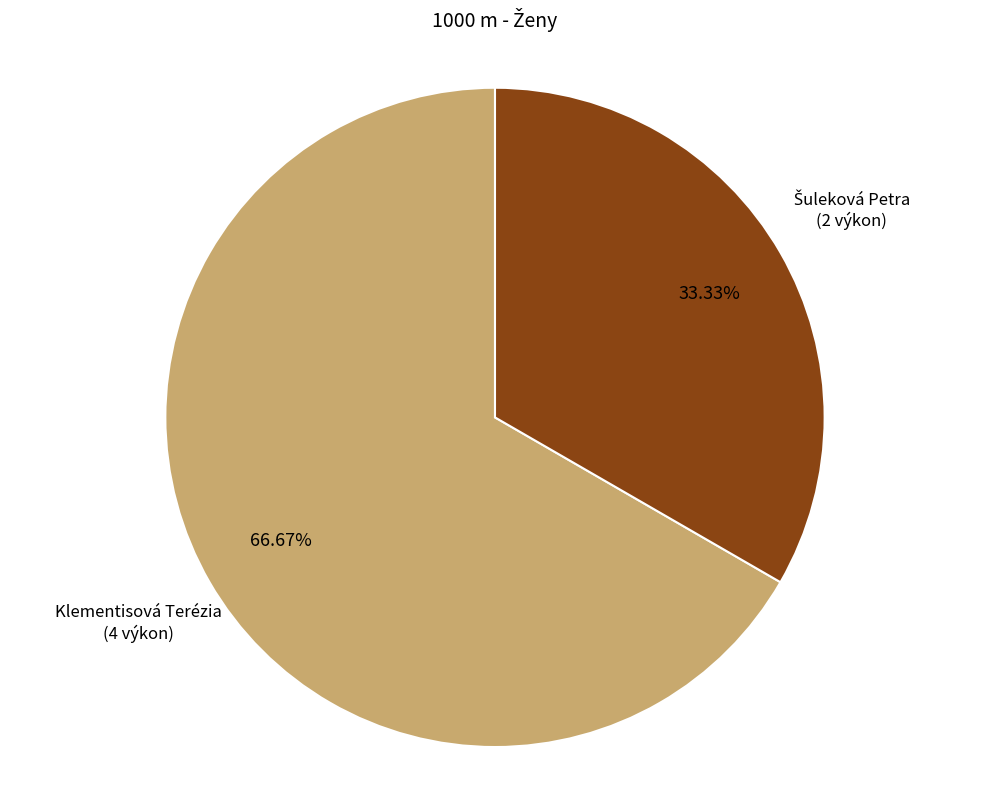

Which category has the biggest portion of the pie?

Klementisová Terézia